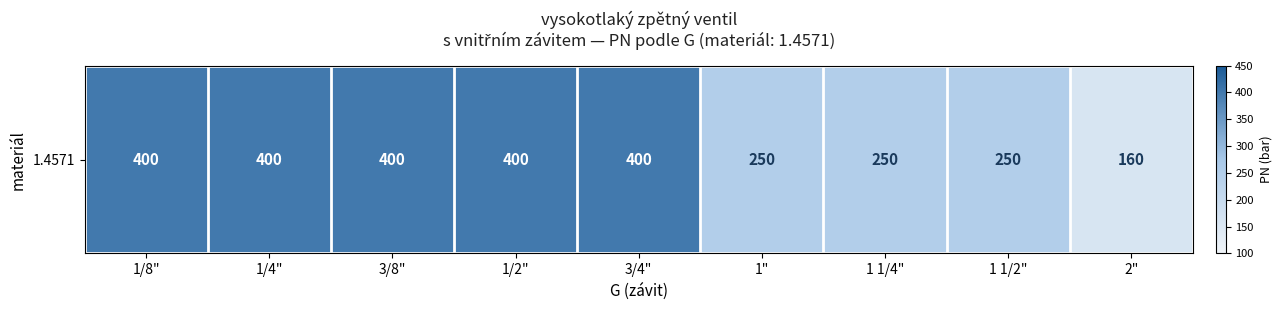

Which category has the lowest value across all series?

2"